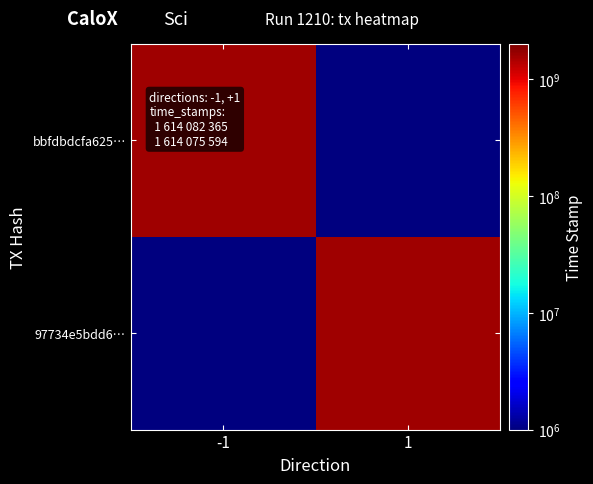

Reading left to right, list all the values displayed in this chart.

bbfdbdcfa625…: -1=1614082365	1=1
97734e5bdd6…: -1=1	1=1614075594